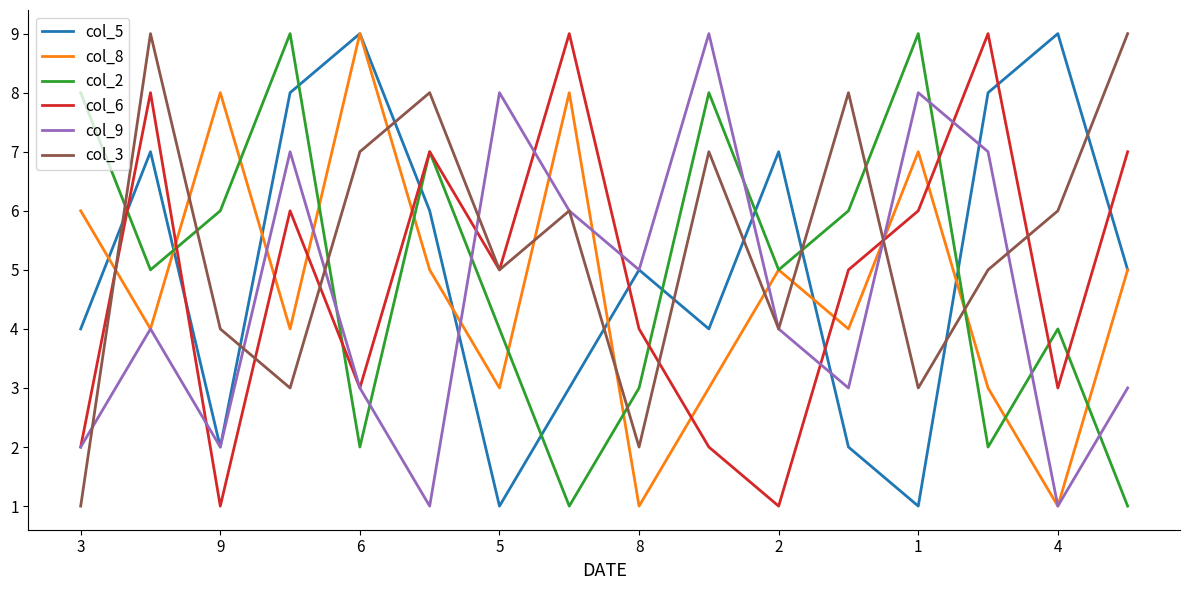

What is the maximum value shown in the chart?

9